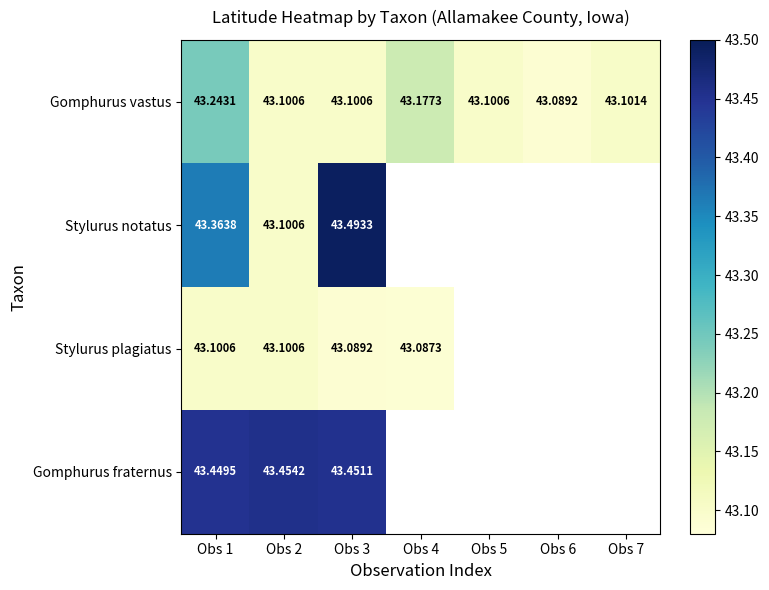

Which series has the largest total across all categories?

Gomphurus vastus